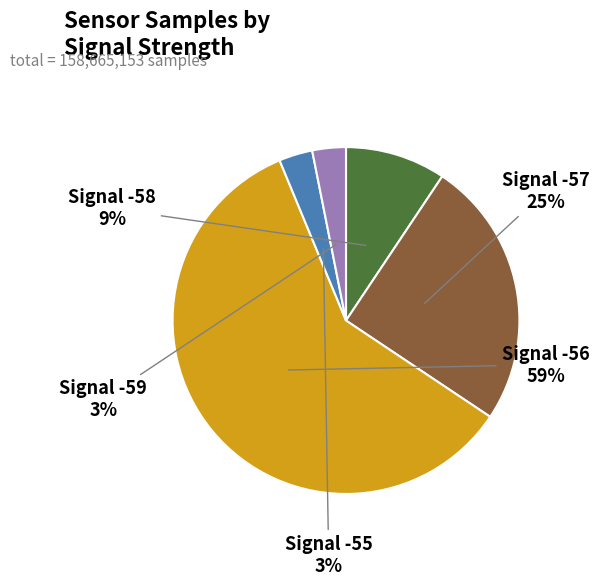

Does any single category account for the majority?

Yes